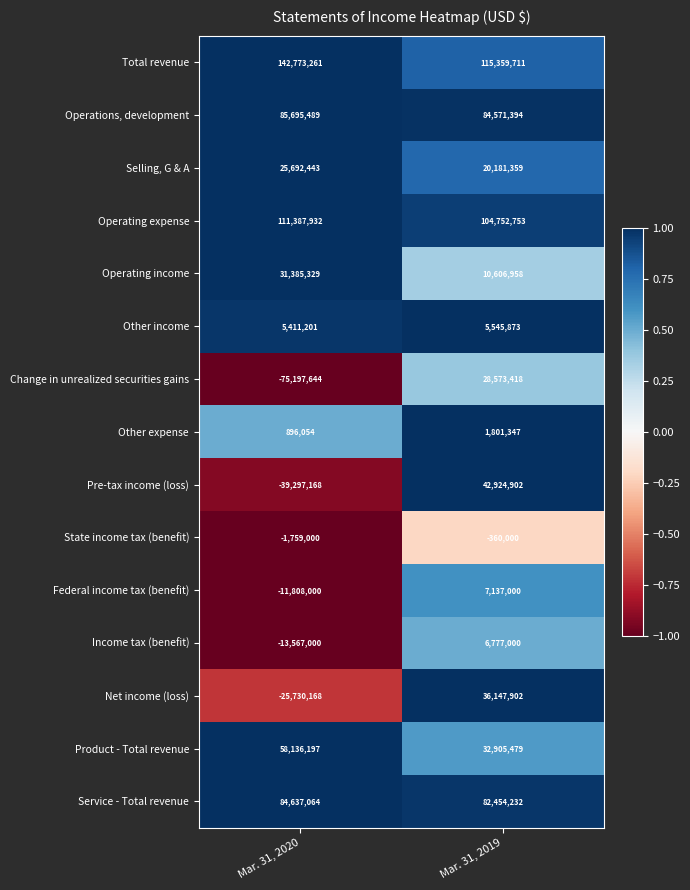

What is the sum of the Net income (loss) values at Mar. 31, 2019 and Mar. 31, 2020?

10417734